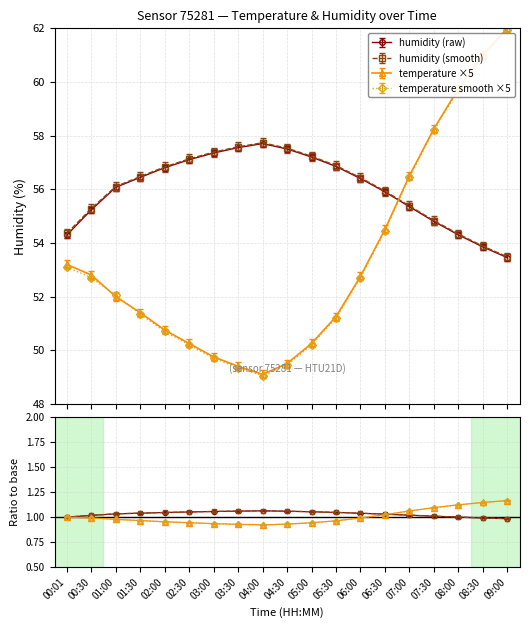

How many interior local valleys does the temperature series have?

1